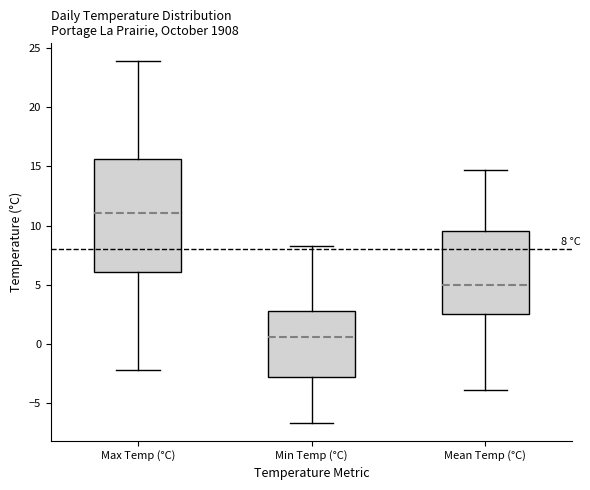

Comparing the boxes themselves (not the whiskers), which one is the tallest?

Max Temp (°C)